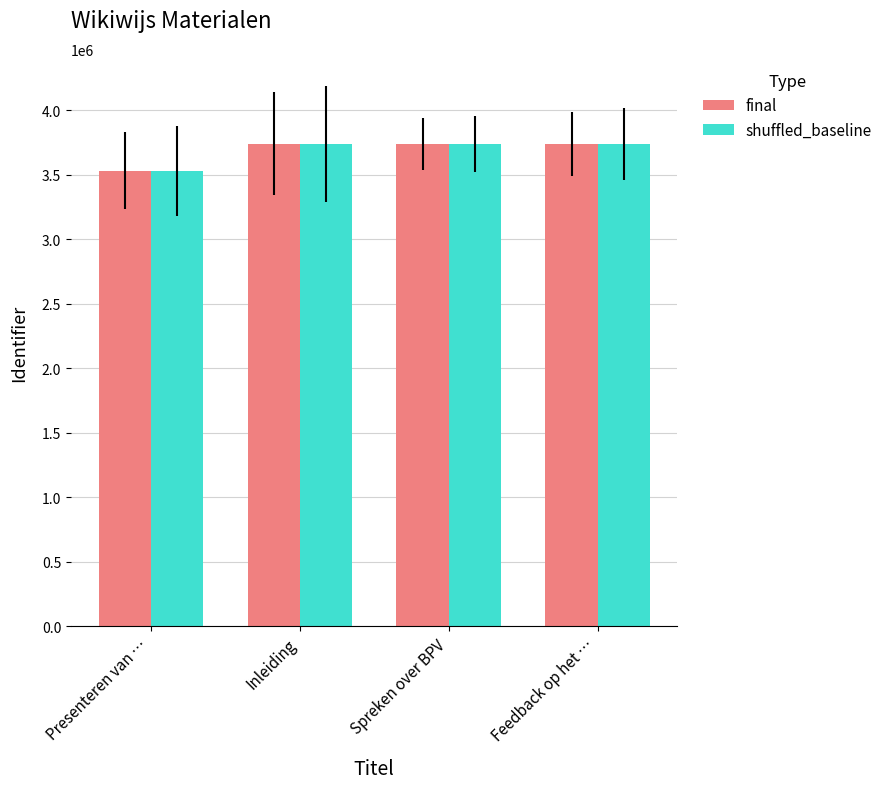

What is the lowest value of the shuffled_baseline series?

3530443